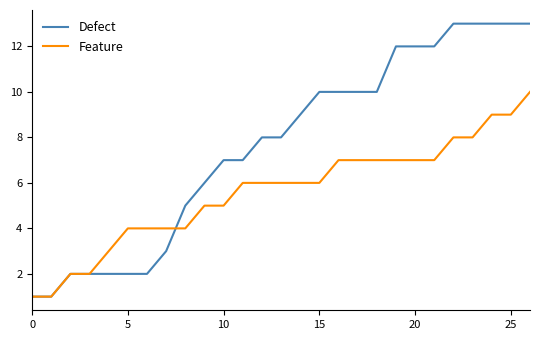

Rank the series by their average value, from lowest to highest.

Feature, Defect